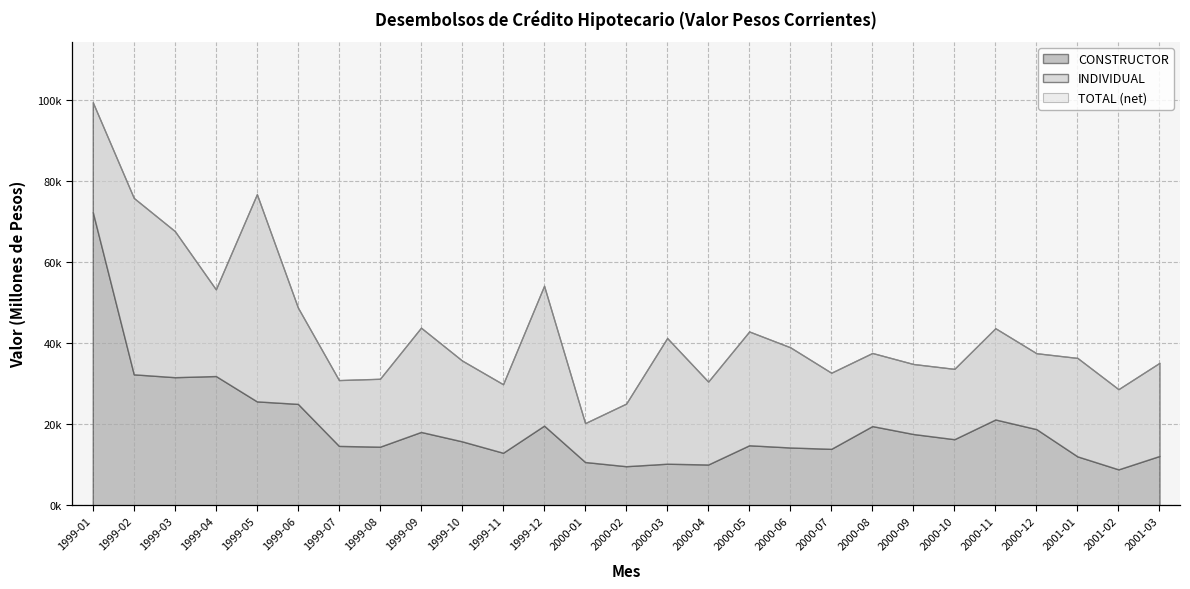

Which series changed the most between 1999-01 and 1999-03?

CONSTRUCTOR